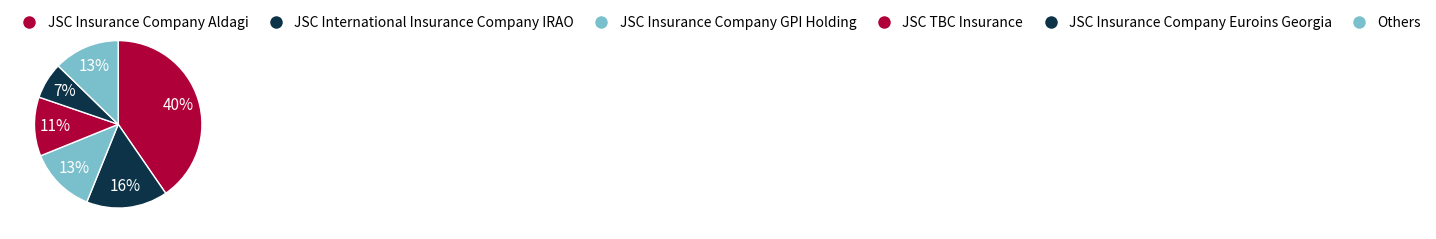

Is there a majority slice in this chart?

No